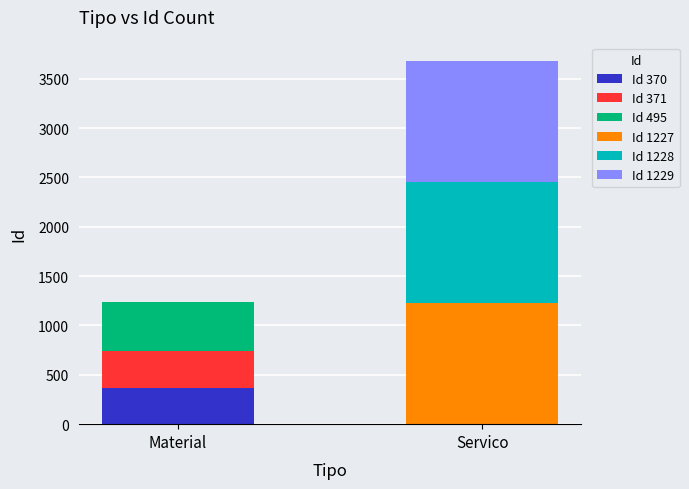

Reading left to right, what are all the values shown in this chart?

Material: 370=370	371=371	495=495	1227=0	1228=0	1229=0
Servico: 370=0	371=0	495=0	1227=1227	1228=1228	1229=1229